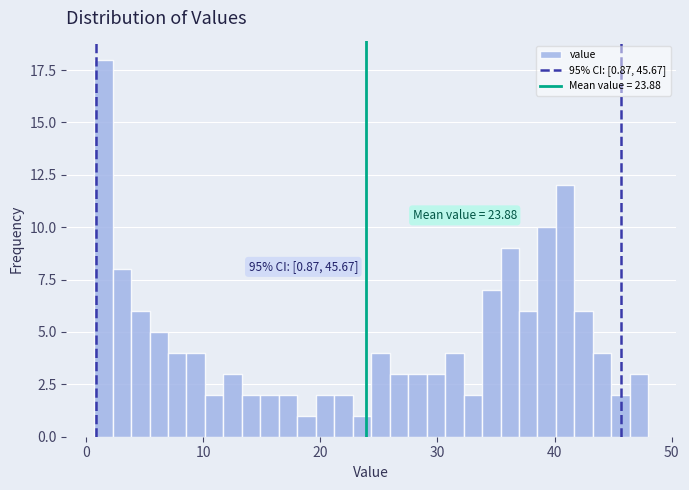

Read against the x-axis, roughly where is the centre of the tallest bar?

1